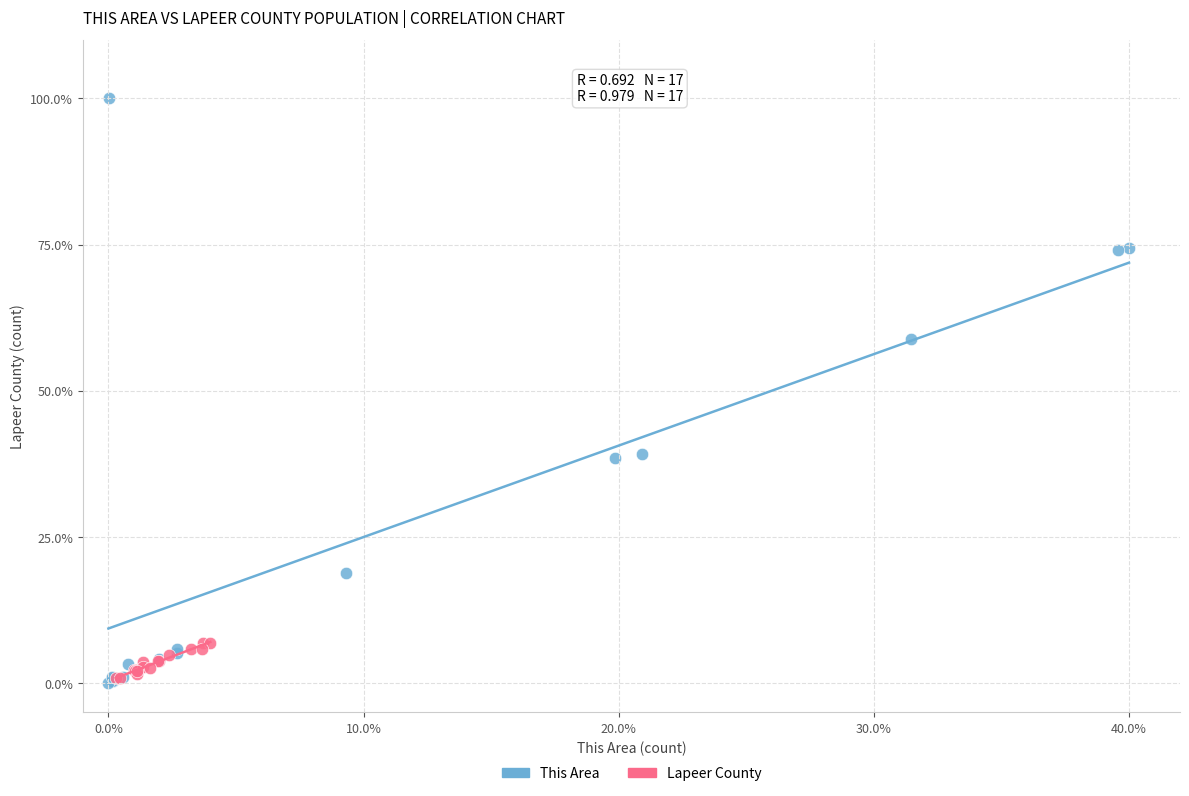

Which series reaches the maximum Y coordinate?

This Area